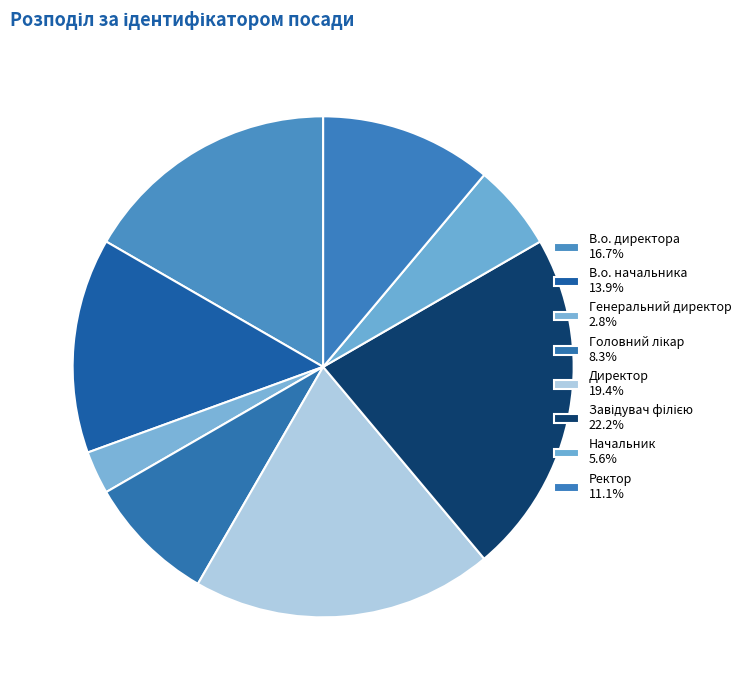

What is the largest slice in the pie chart?

Завідувач філією